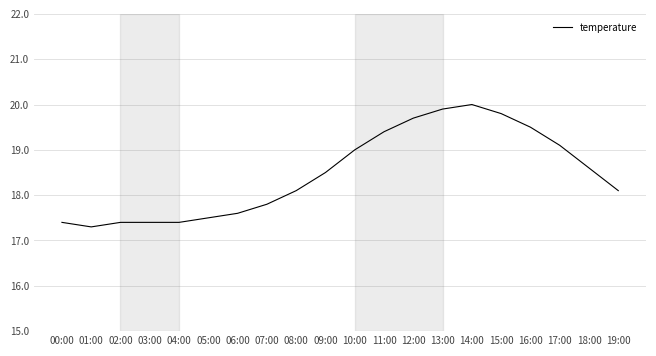

How many distinct data groups are displayed?

1